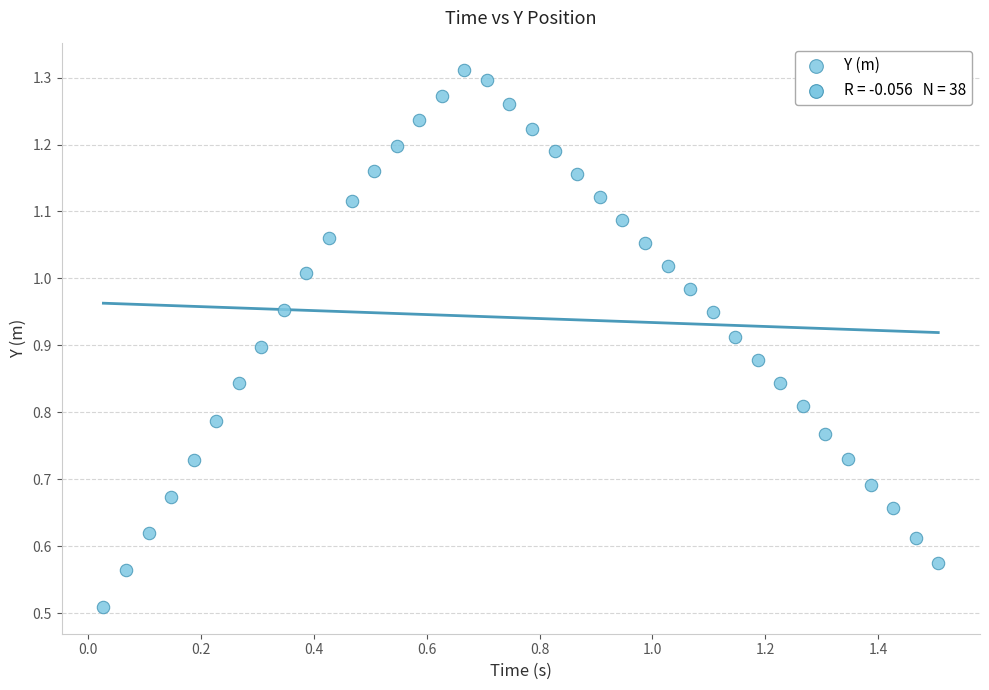

What is the range of X values (max minus min)?

1.5